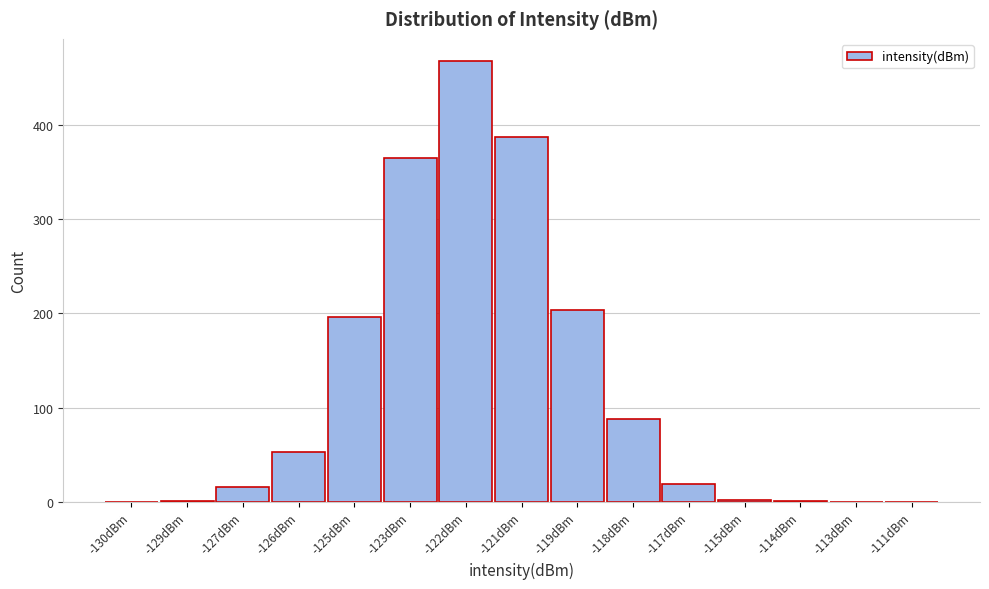

True or false: the data shows 122 at -119dBm.

False